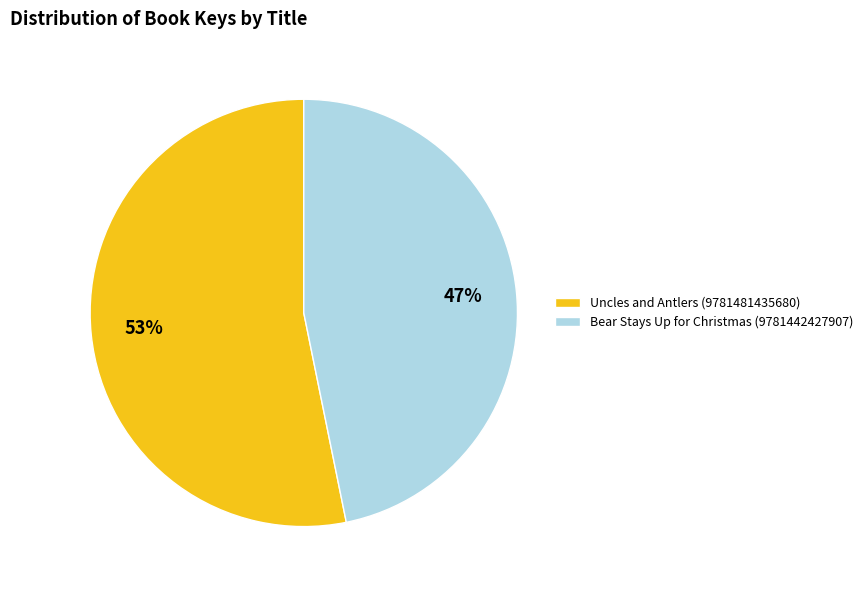

What is the largest slice in the pie chart?

Uncles and Antlers (9781481435680)